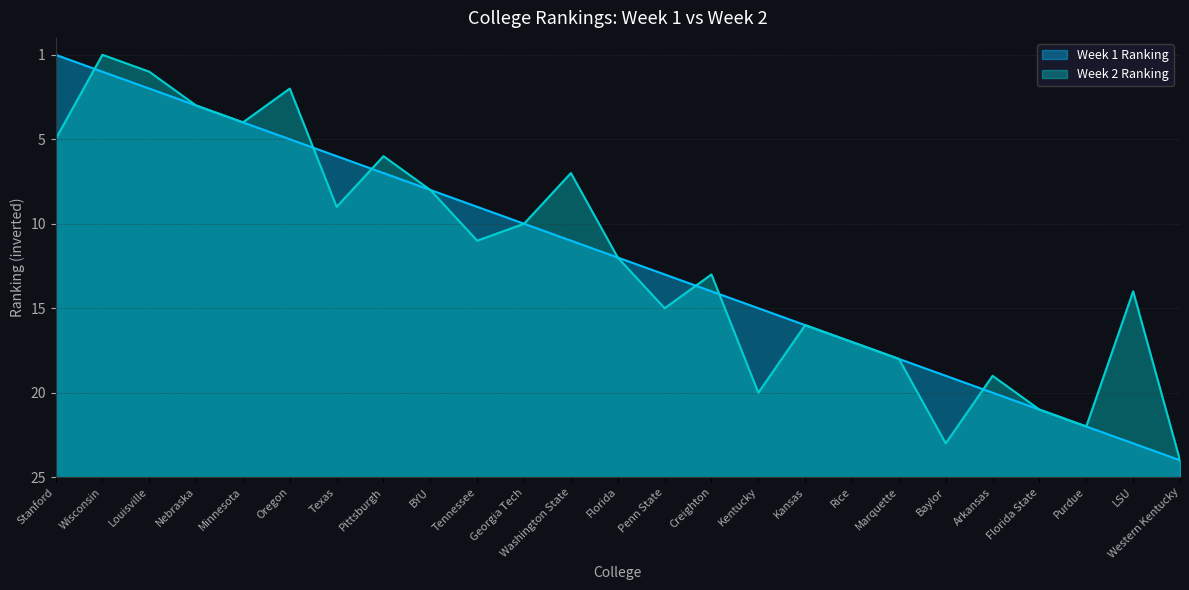

Reading left to right, extract all data points from this chart.

Week 1 Ranking: Stanford=25	Wisconsin=24	Louisville=23	Nebraska=22	Minnesota=21	Oregon=20	Texas=19	Pittsburgh=18	BYU=17	Tennessee=16	Georgia Tech=15	Washington State=14	Florida=13	Penn State=12	Creighton=11	Kentucky=10	Kansas=9	Rice=8	Marquette=7	Baylor=6	Arkansas=5	Florida State=4	Purdue=3	LSU=2	Western Kentucky=1
Week 2 Ranking: Stanford=20	Wisconsin=25	Louisville=24	Nebraska=22	Minnesota=21	Oregon=23	Texas=16	Pittsburgh=19	BYU=17	Tennessee=14	Georgia Tech=15	Washington State=18	Florida=13	Penn State=10	Creighton=12	Kentucky=5	Kansas=9	Rice=8	Marquette=7	Baylor=2	Arkansas=6	Florida State=4	Purdue=3	LSU=11	Western Kentucky=1